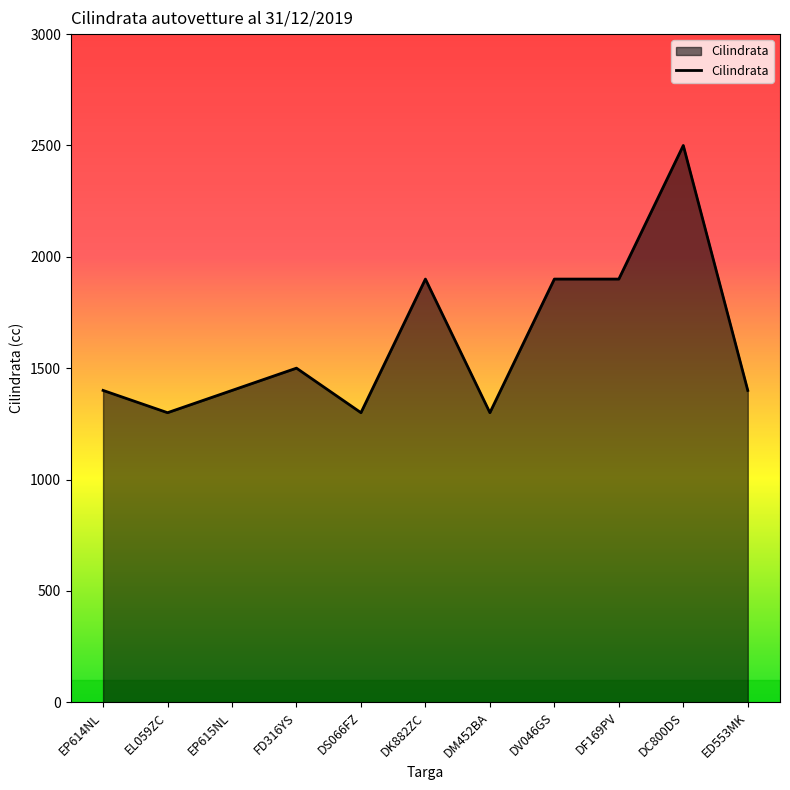

The chart shows a value of 1400 at EP615NL. True or false?

True